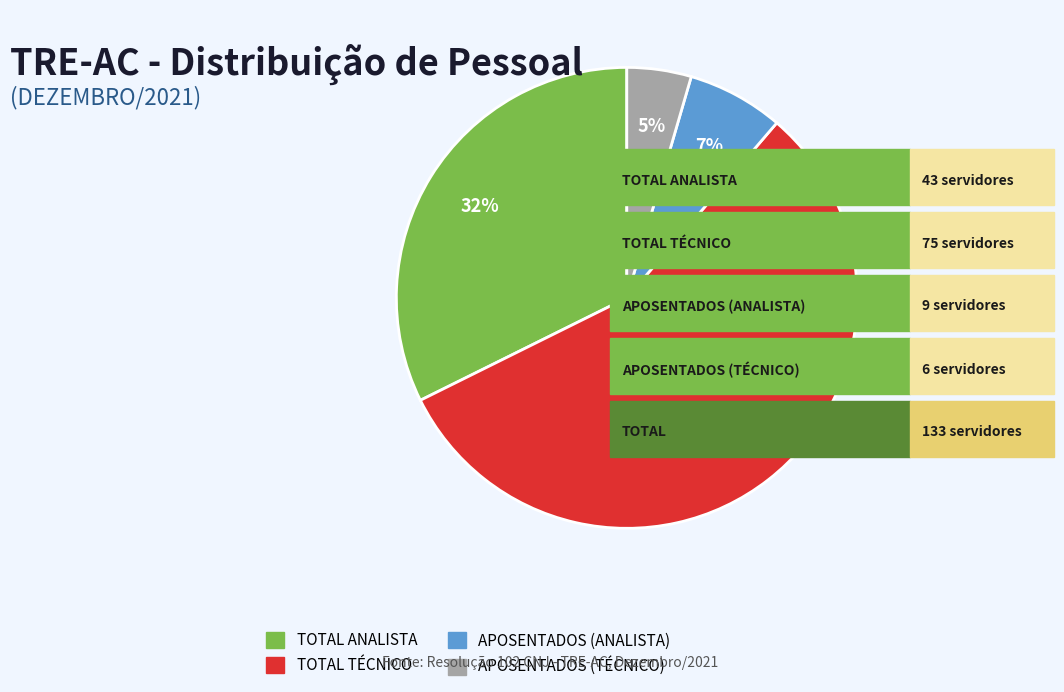

The APOSENTADOS (ANALISTA) slice represents 1% of the pie. True or false?

False